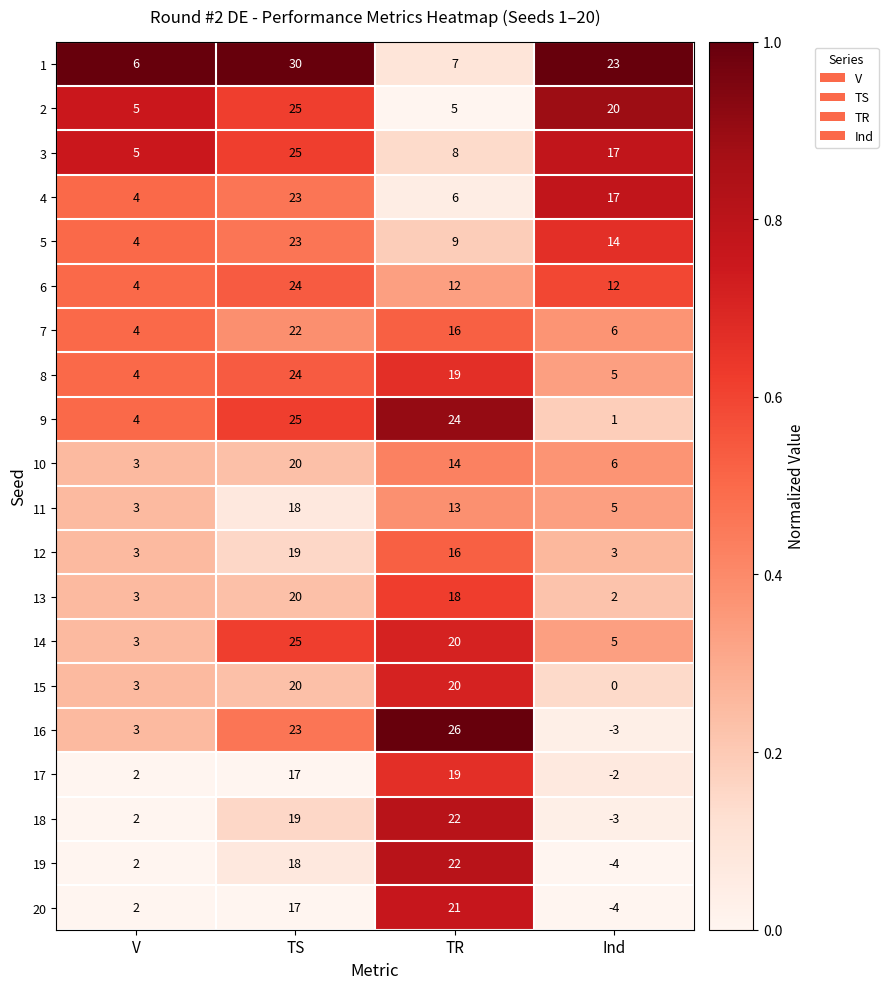

What is the spread (max minus min) of values at V?

4